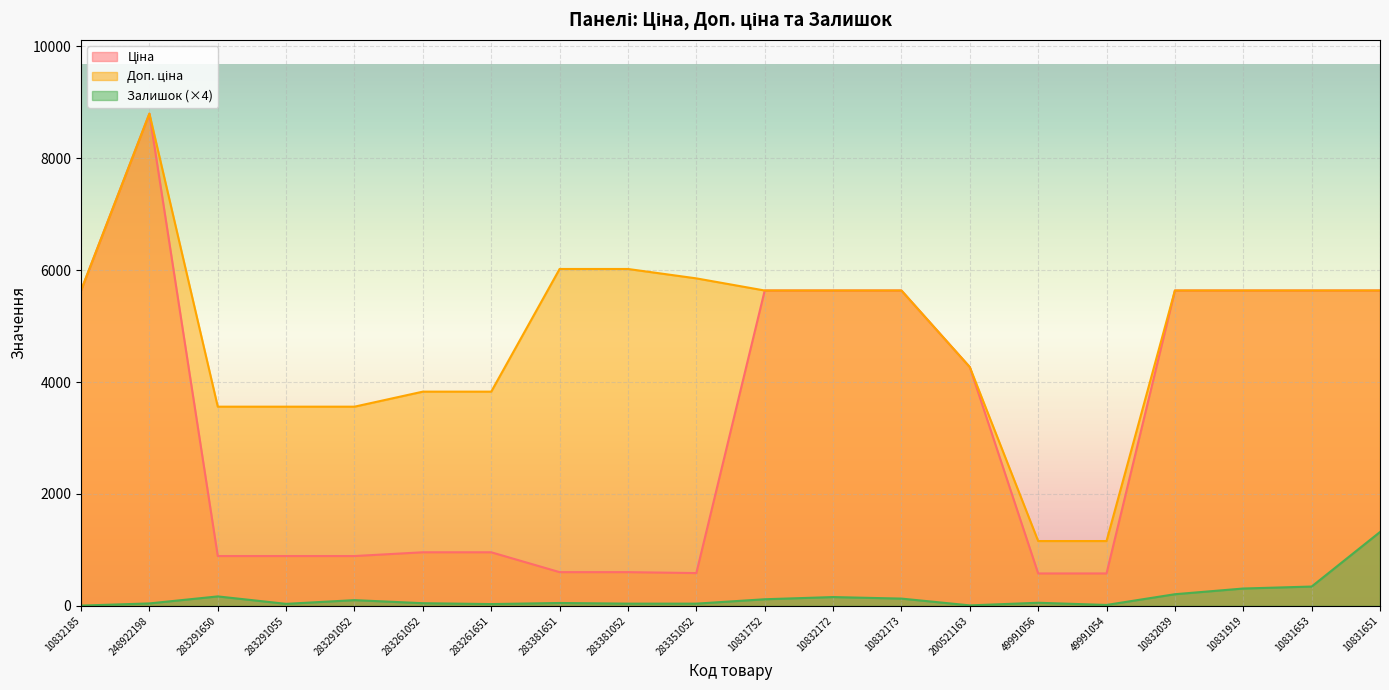

True or false: Доп. ціна and Ціна cross at least once.

False